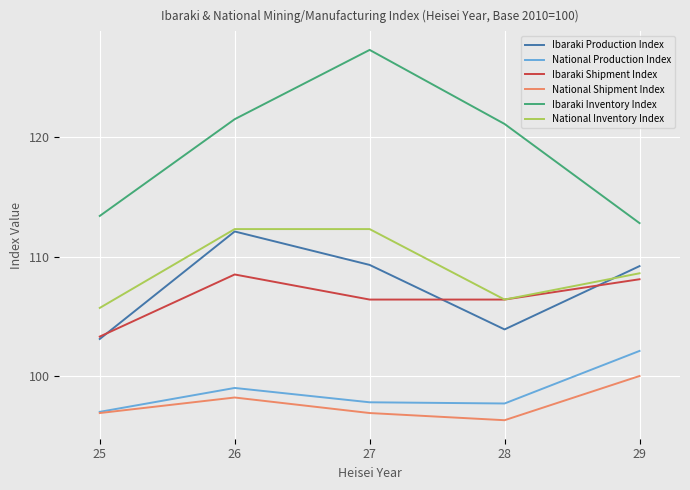

What is the difference between the maximum and minimum values in the National Shipment Index series?

3.7